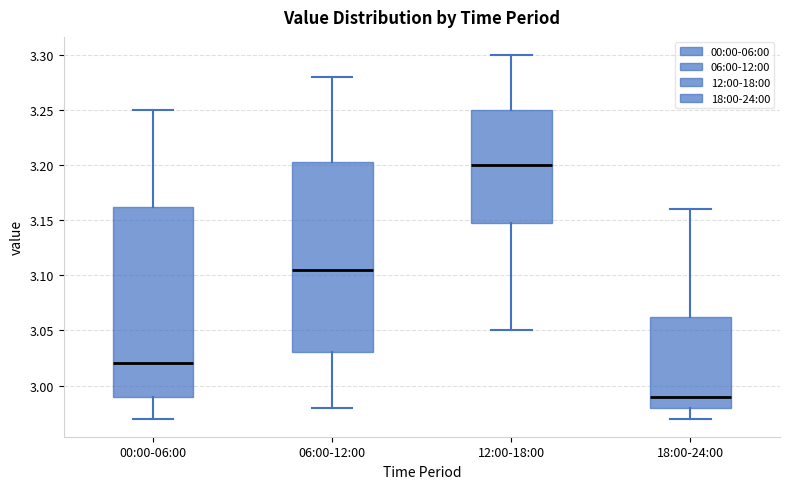

Reading left to right, read every box against the y-axis: the position of its median line, the range the box covers, and the ends of its whiskers. The values are not printed on the chart, so give them approximately, as read against the axis.

00:00-06:00: median 3.020, box 2.990 to 3.165, whiskers 2.970 to 3.250
06:00-12:00: median 3.105, box 3.030 to 3.205, whiskers 2.980 to 3.280
12:00-18:00: median 3.200, box 3.150 to 3.250, whiskers 3.050 to 3.300
18:00-24:00: median 2.990, box 2.980 to 3.065, whiskers 2.970 to 3.160